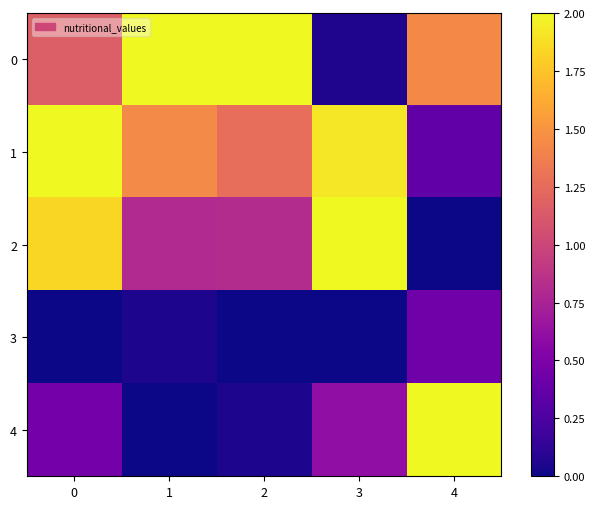

Count the number of categories in the chart.

5